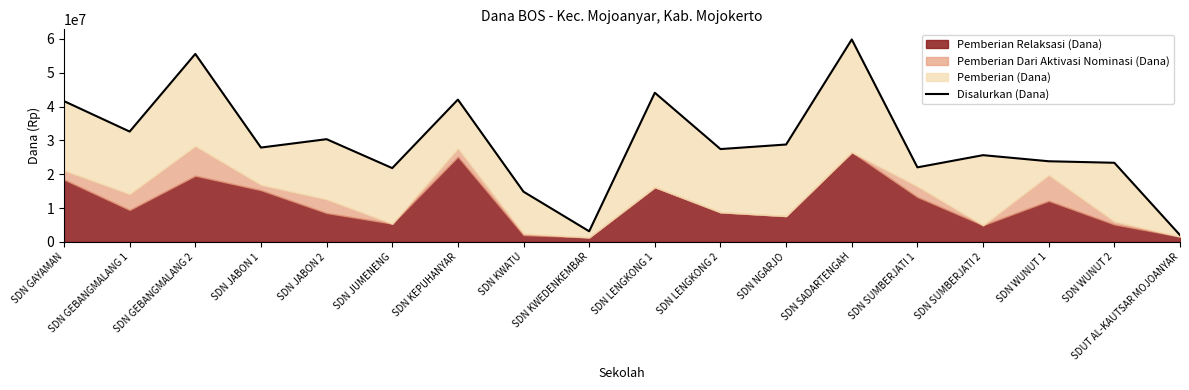

What is the label of the 10th point from the right?

SDN KWEDENKEMBAR